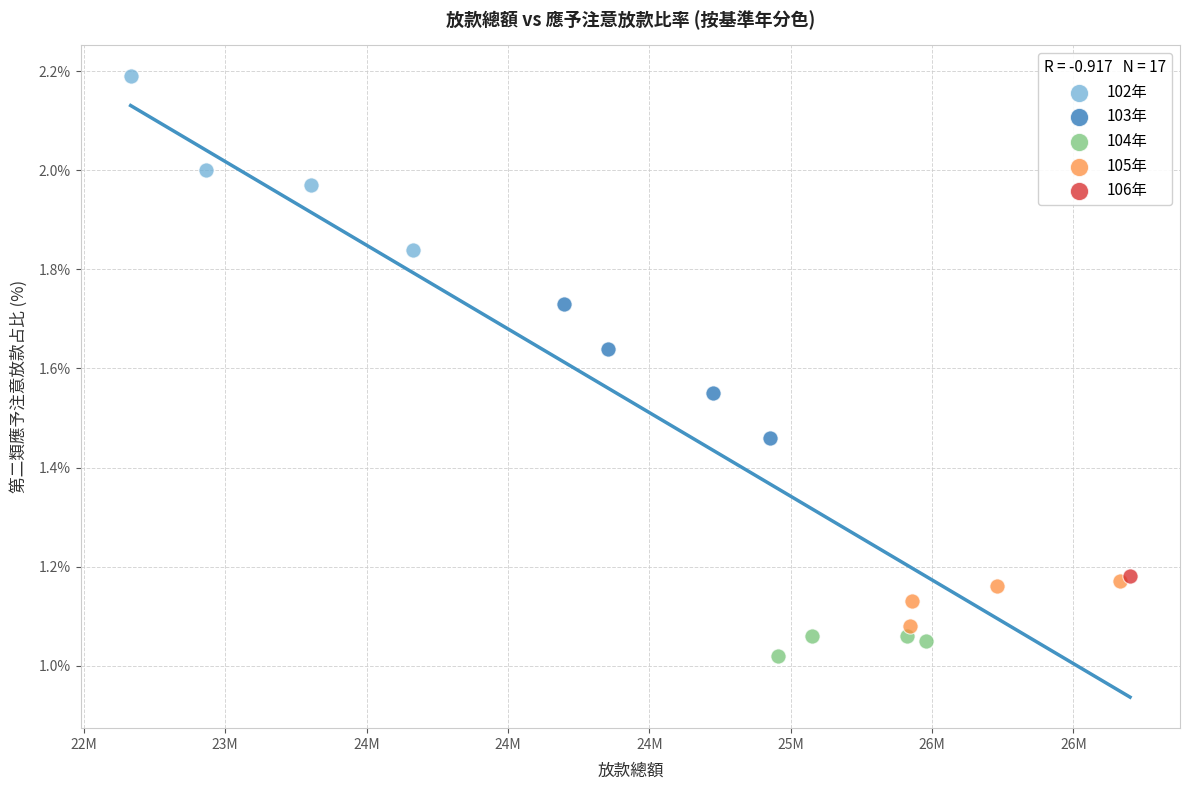

Which series contains the lowest Y value?

104年